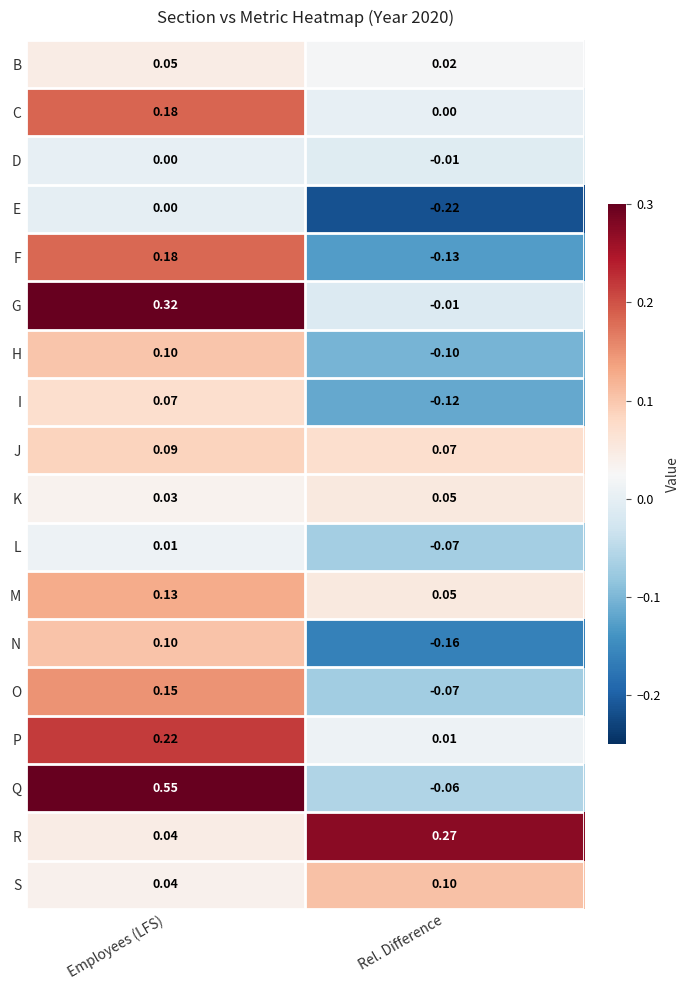

Which series has the widest spread of values?

Q